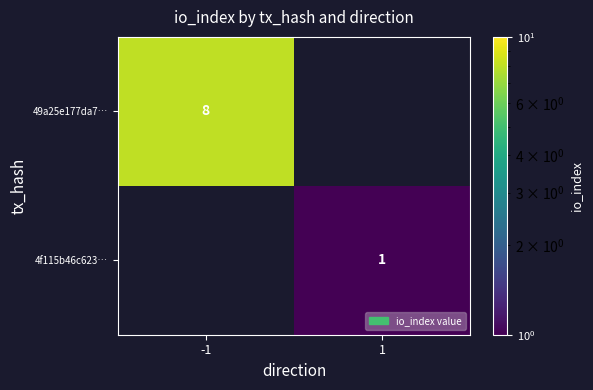

True or false: 4f115b46c623… has a value of 1 at 1.

True